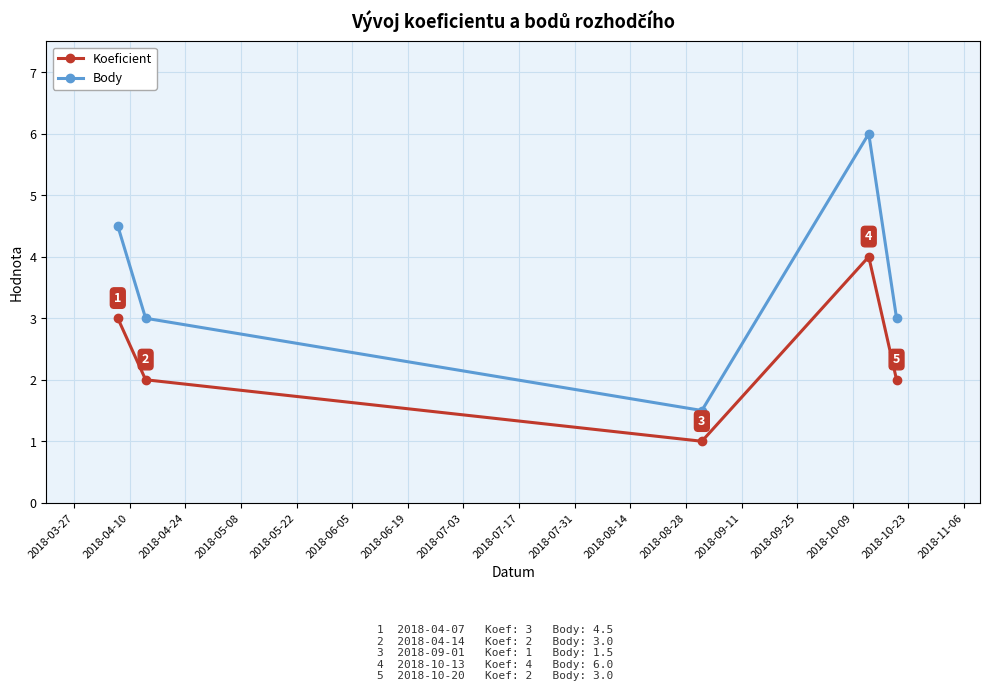

What is the maximum value shown in the chart?

6.0